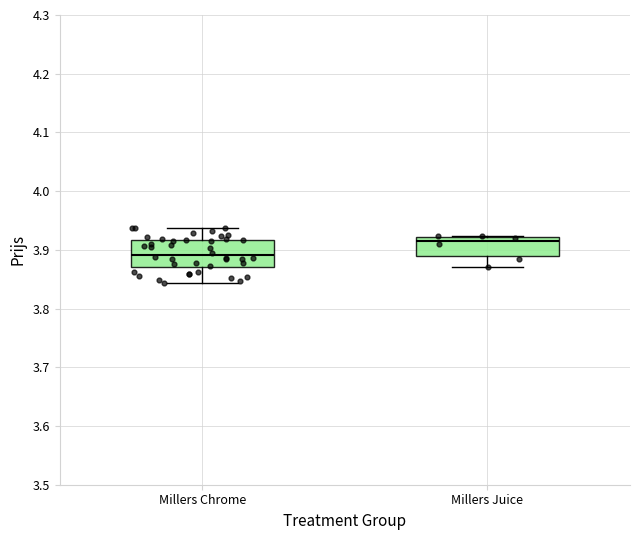

Which box is the tallest, from its lower edge to its upper edge?

Millers Chrome